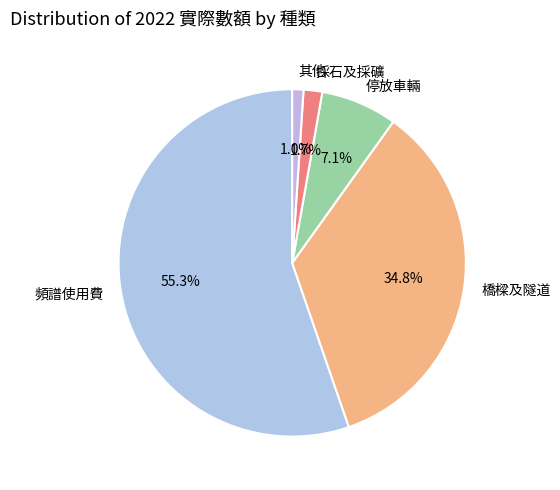

True or false: 其他 accounts for 1% of the total.

True